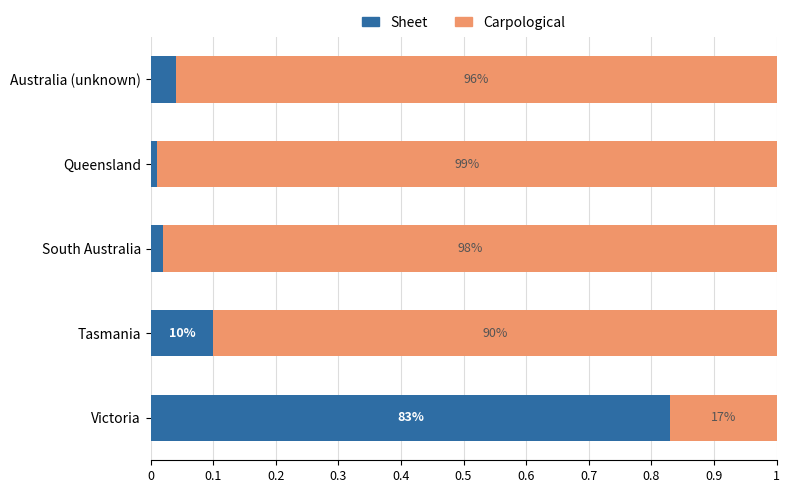

Reading left to right, list all the values displayed in this chart.

Sheet: 0.8	0.1	0.0	0.0	0.0
Carpological: 0.2	0.9	1.0	1.0	1.0